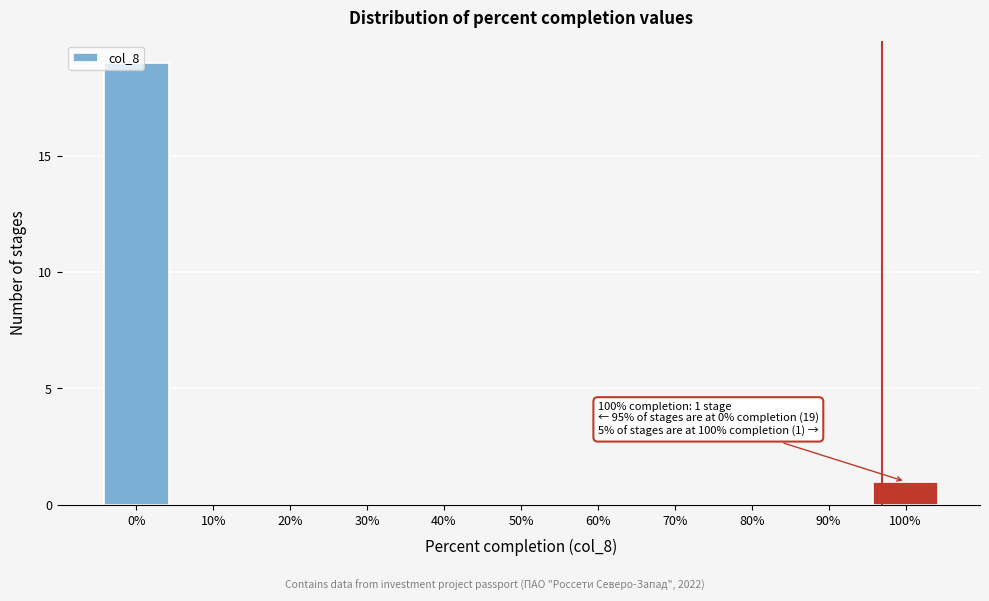

Over which range of the x-axis is the bar tallest?

-5 to 5